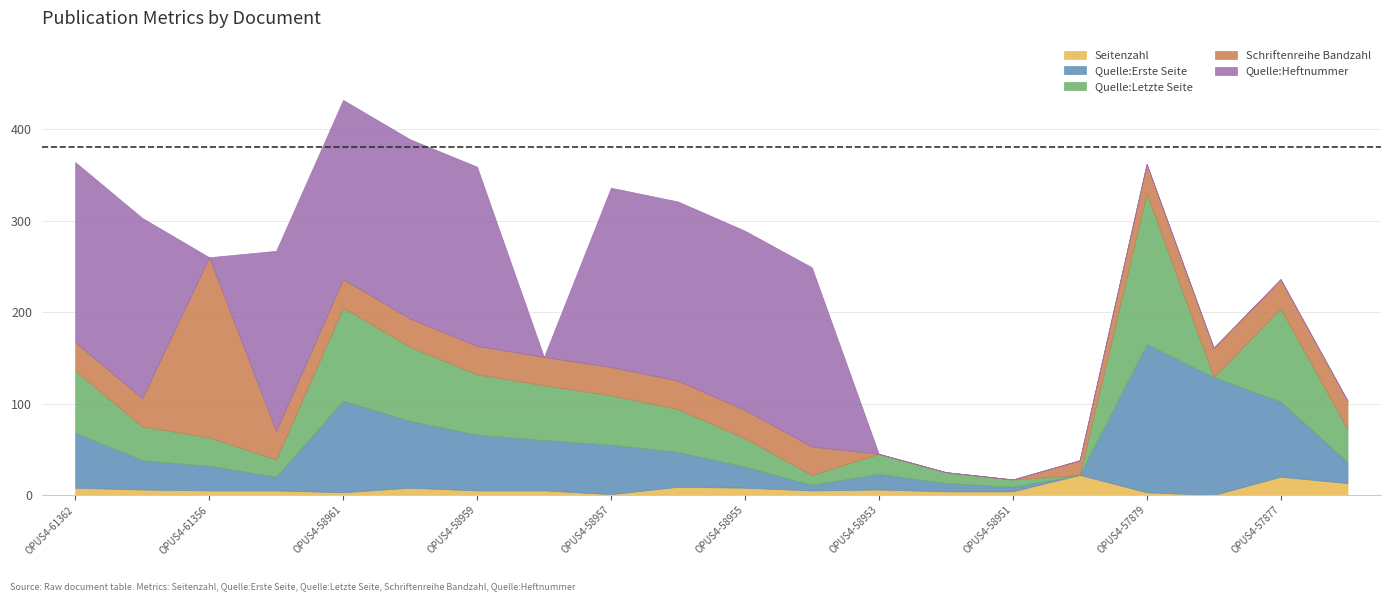

What is the difference between the highest and lowest values at OPUS4-61362?

189